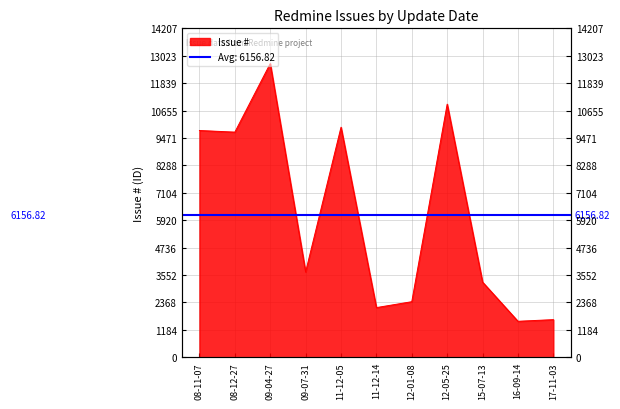

Where is the data nearest to the value 7119?

08-12-27